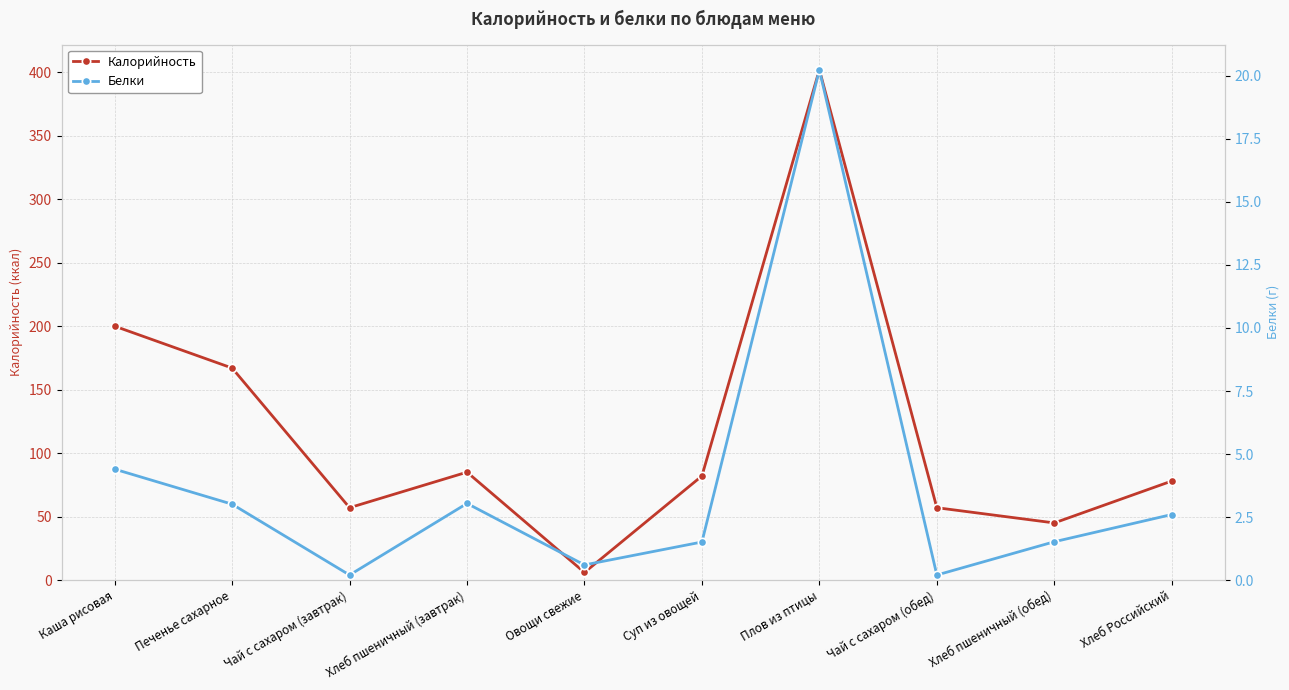

What is the average value of the Белки series?

3.7